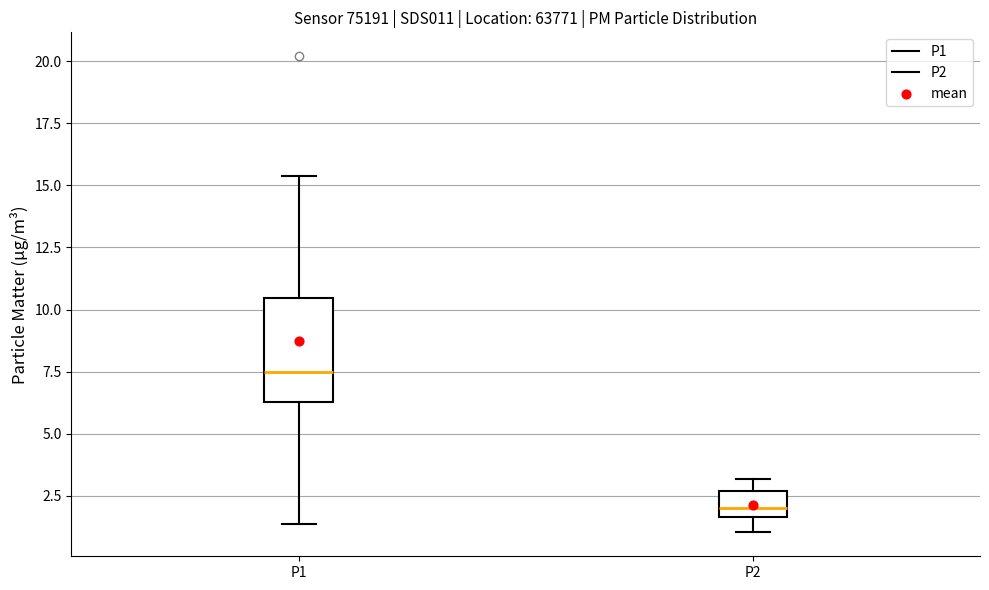

Where is the upper edge of the box for P2 on the y-axis? The values are not printed on the chart, so give them approximately, as read against the axis.

2.5